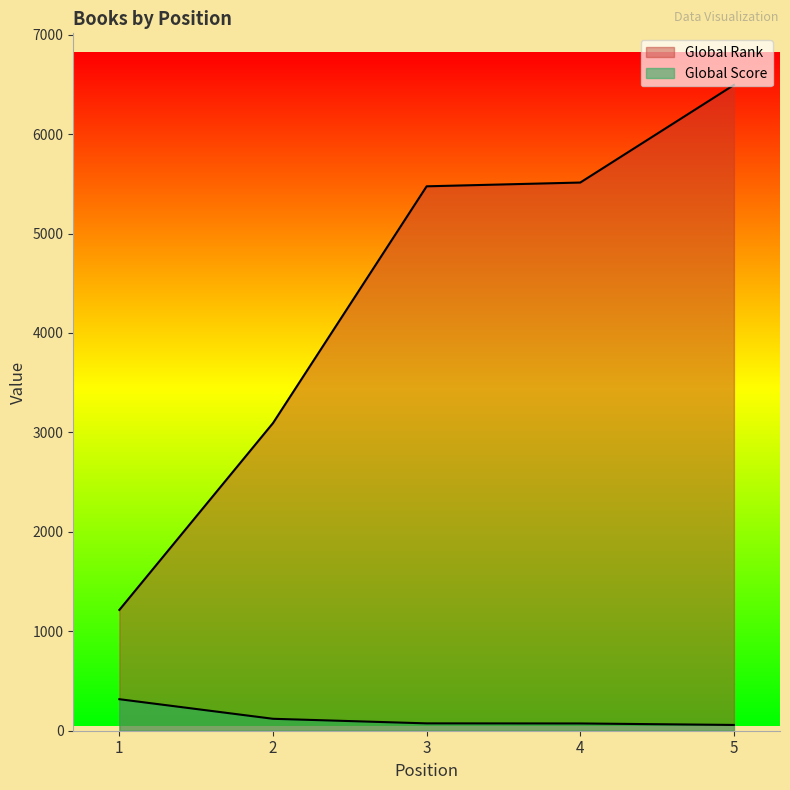

What is the value of the Global Score point at the 4th from the left?

73